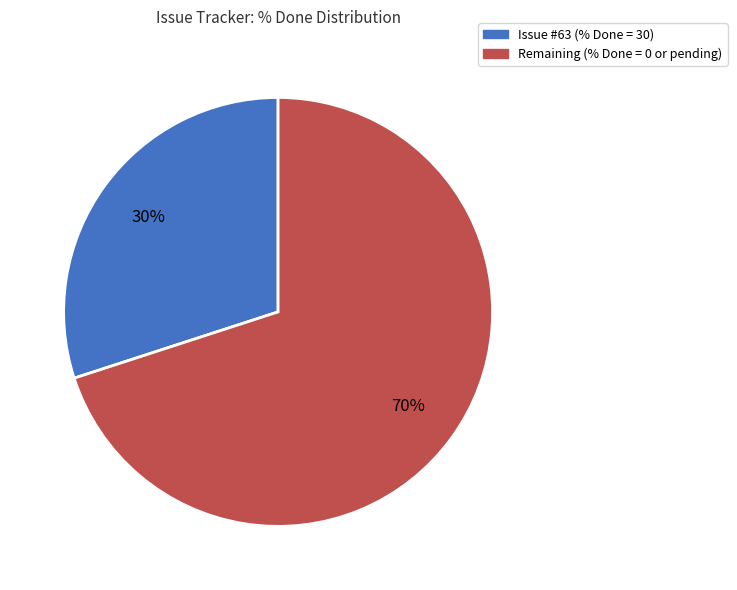

How many slices are in this pie chart?

2